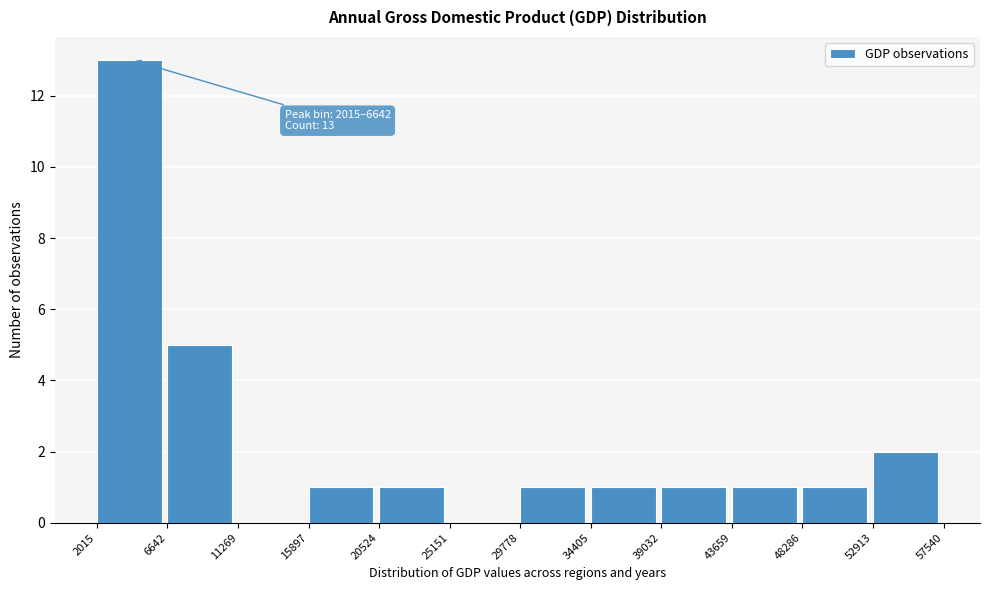

Over which range of the x-axis is the bar tallest?

2015 to 6642